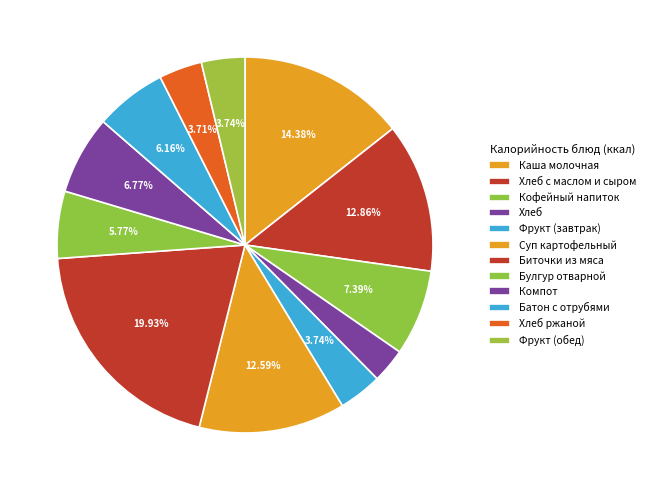

The Фрукт (обед) slice represents 14% of the pie. True or false?

False